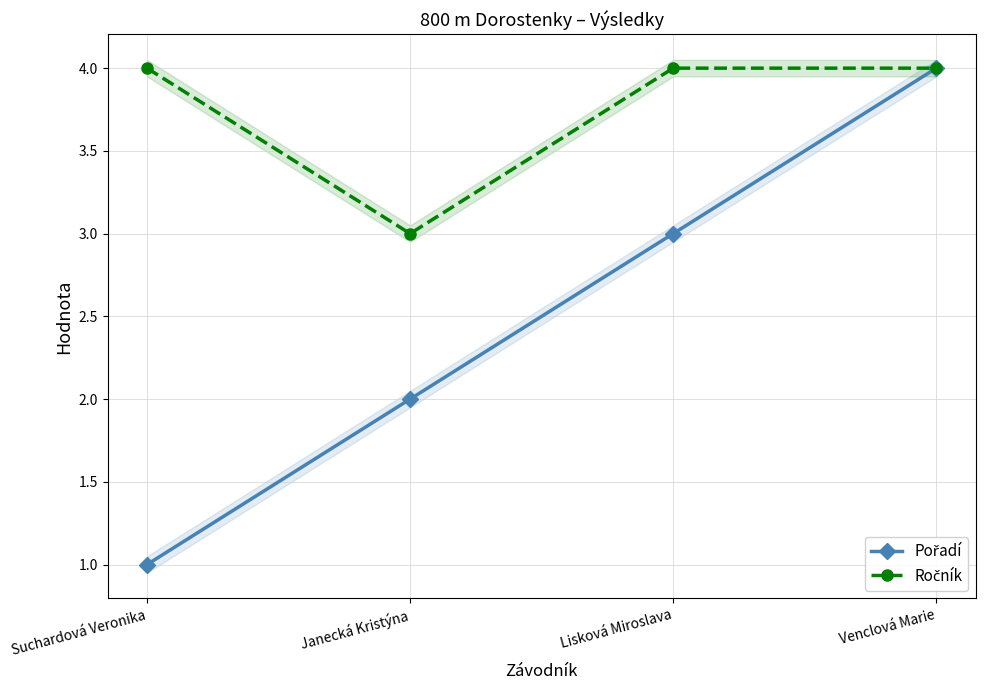

Which series has the largest range (max minus min)?

Pořadí